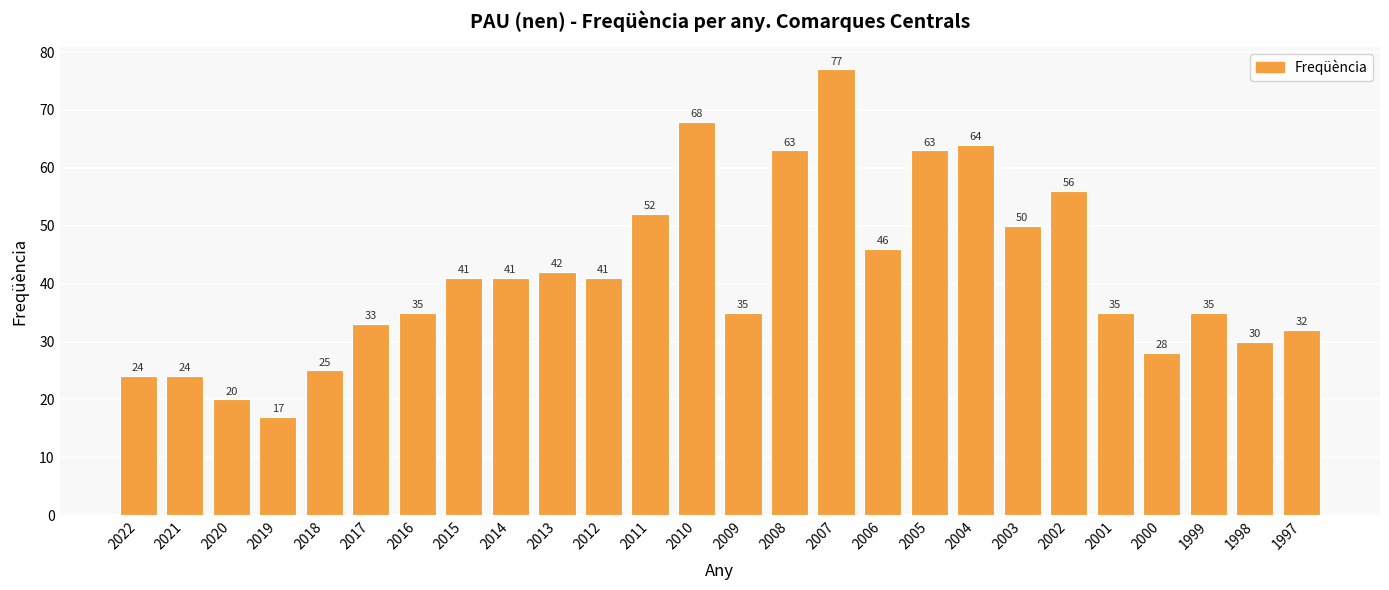

Which label corresponds to the smallest value in the chart?

2019